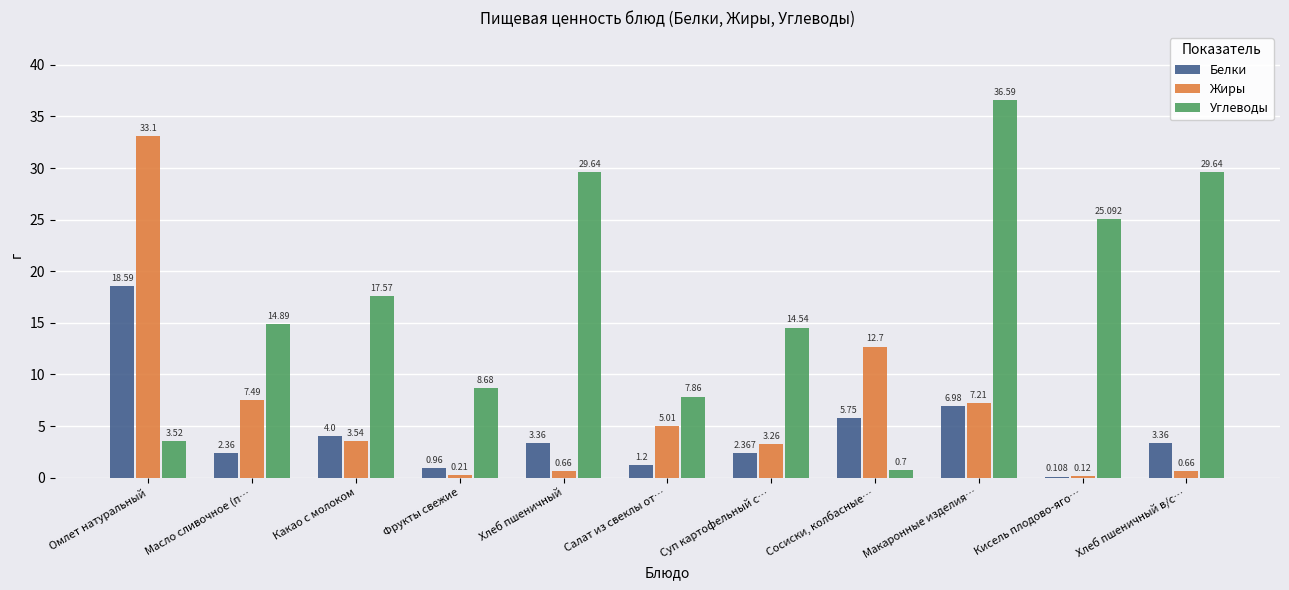

Which category has the highest value in the Жиры series?

Омлет натуральный